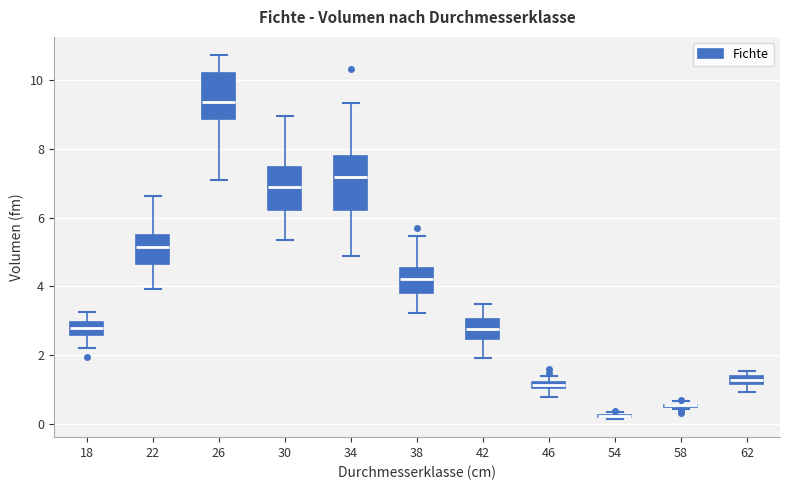

Where is the lower edge of the box at x = 34 on the y-axis? The values are not printed on the chart, so give them approximately, as read against the axis.

6.2